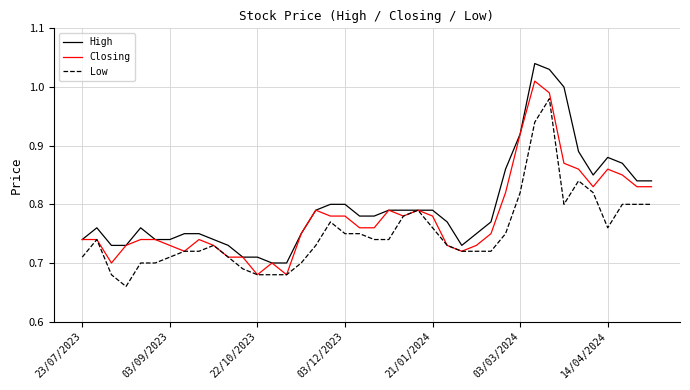

Rank the series by their maximum value, from lowest to highest.

Low, Closing, High